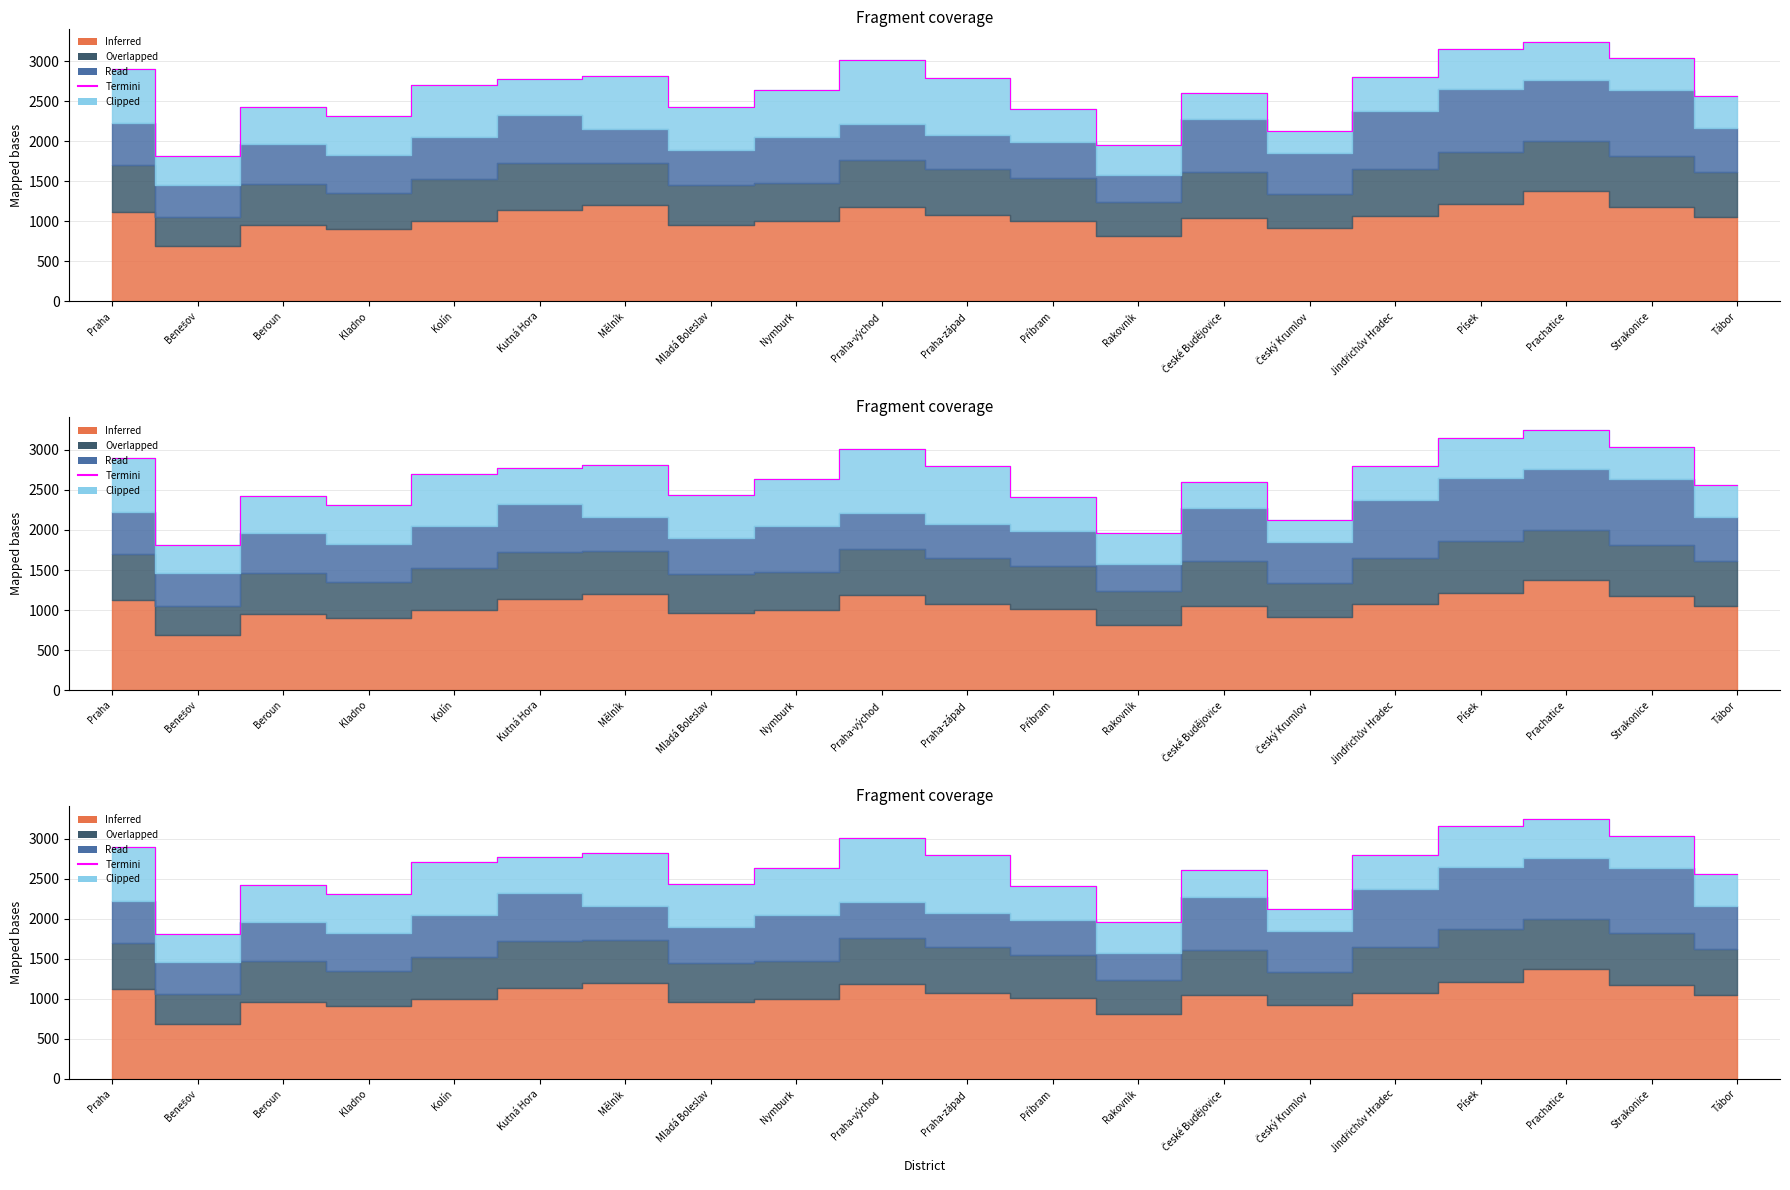

The value at Praha-západ is 2794.1. True or false?

True